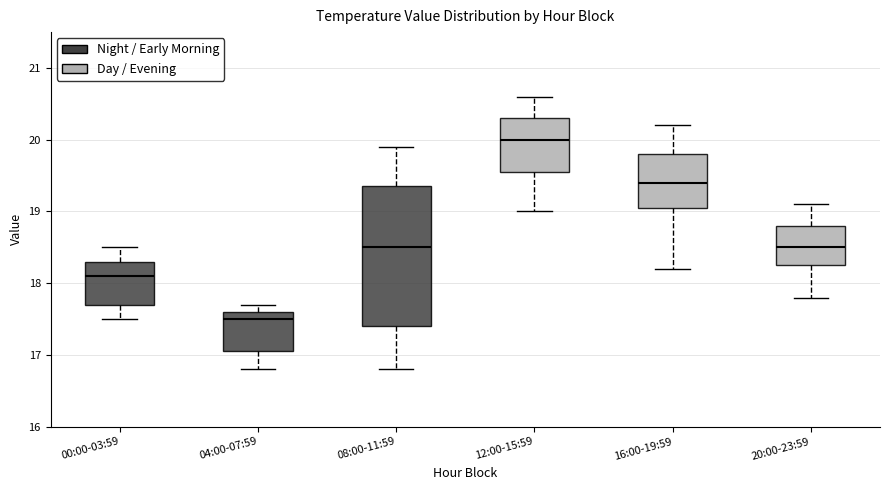

Which box has the lowest median line?

04:00-07:59